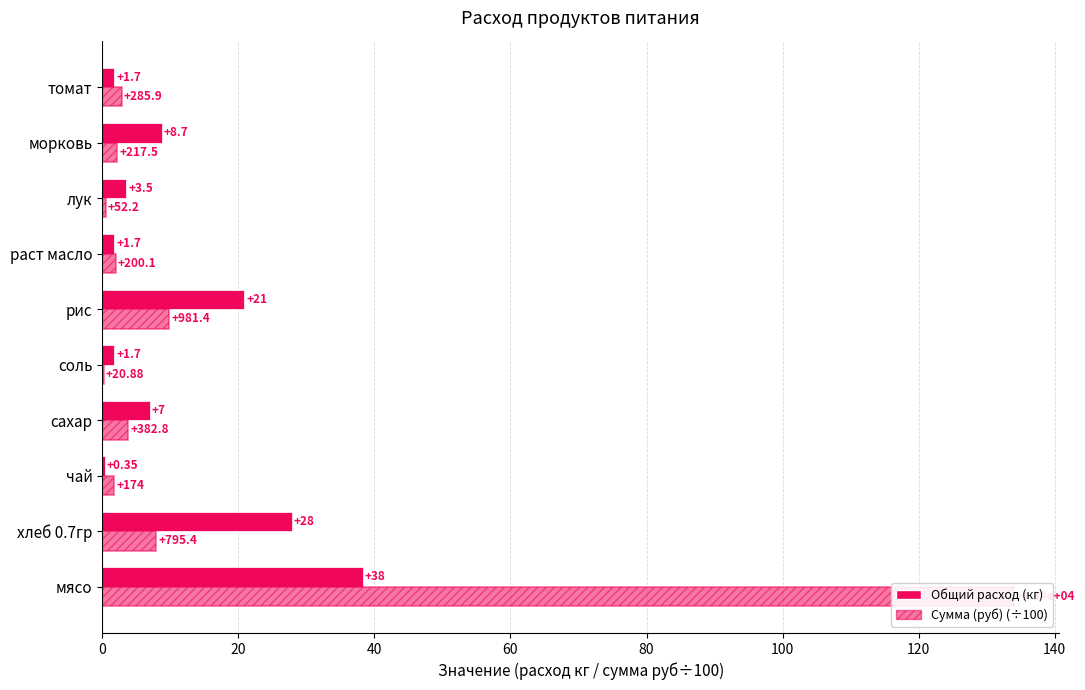

Which series has the largest total across all categories?

Сумма (руб) (÷100)